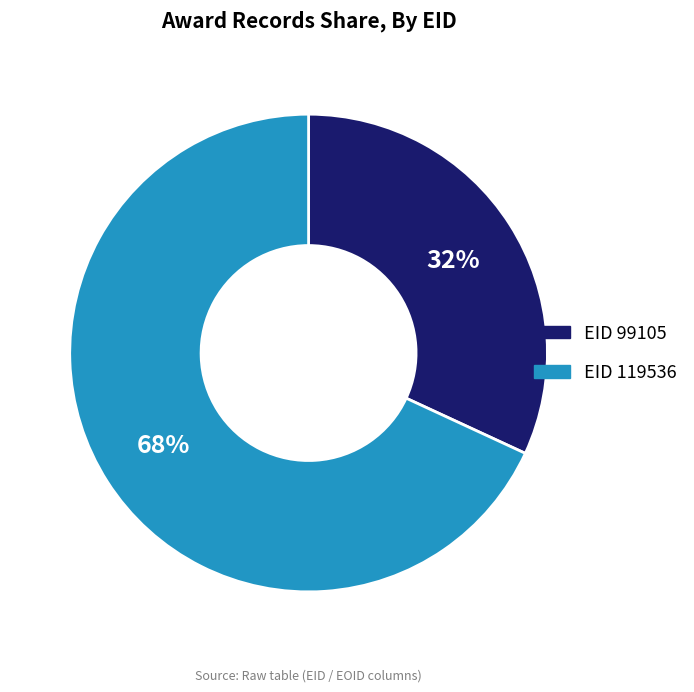

Which slice is the smallest?

EID 99105